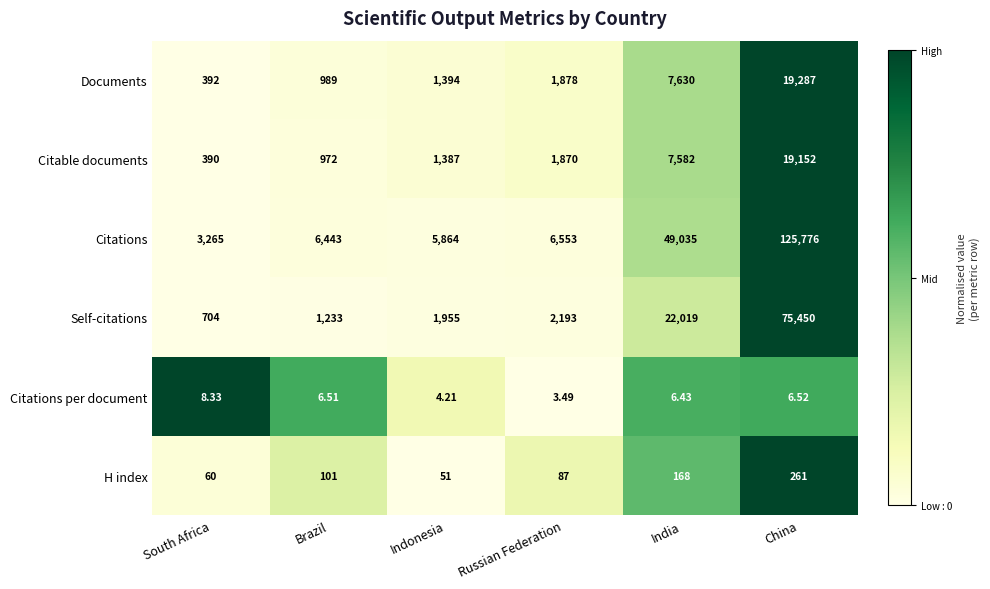

Which series has the largest total across all categories?

Citations